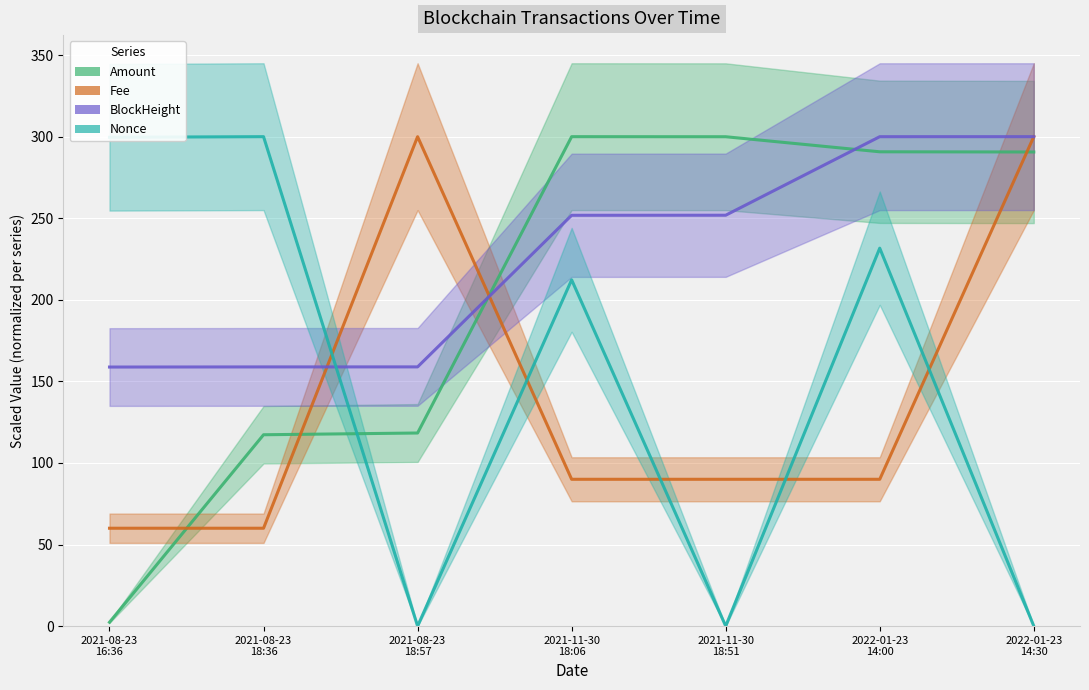

What position from the left is 2021-11-30
18:51?

5